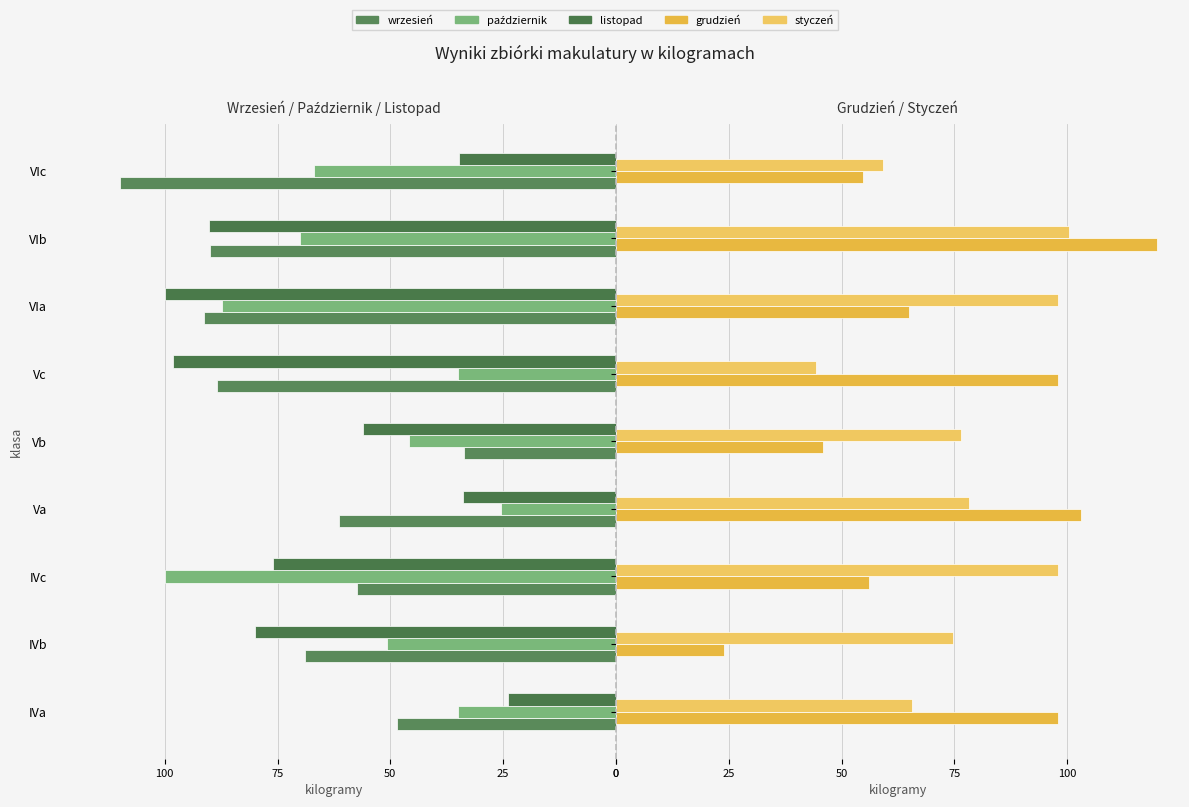

What value does the styczeń series have at VIc?

59.1